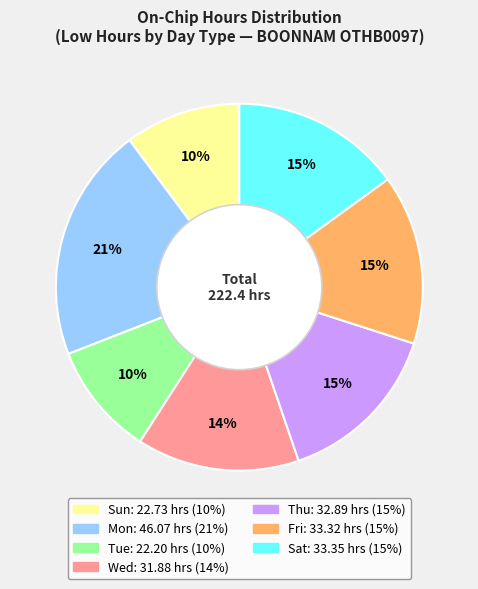

To the nearest percent, what is the difference between the largest and smallest slice percentages?

11%